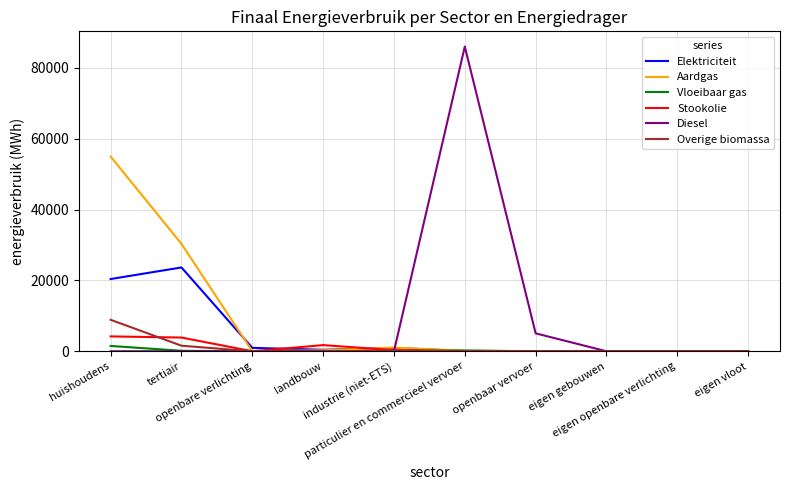

Rank the series by their maximum value, from lowest to highest.

Vloeibaar gas, Stookolie, Overige biomassa, Elektriciteit, Aardgas, Diesel